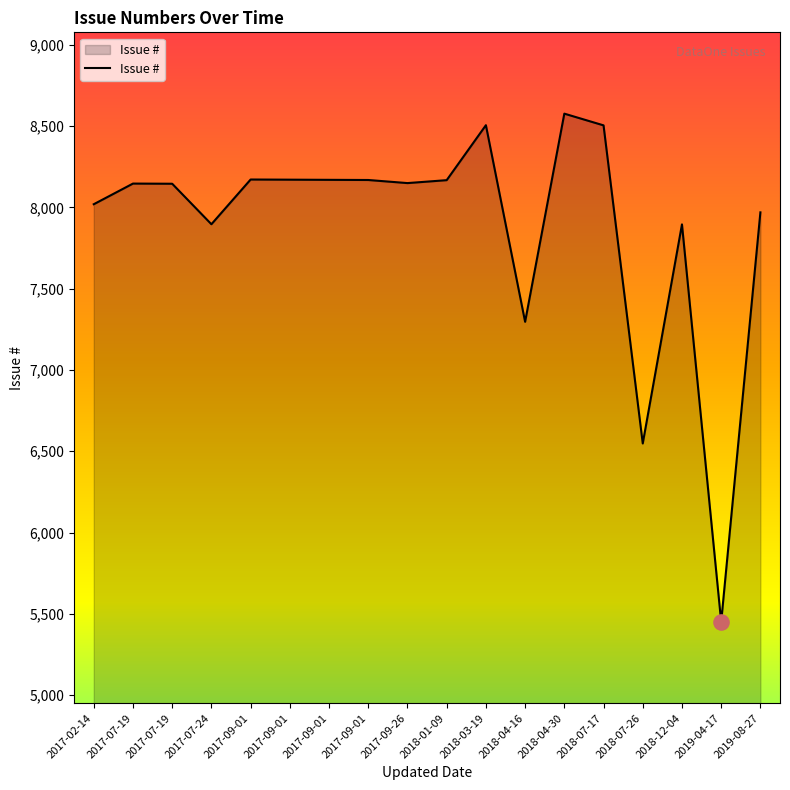

Approximately how many times larger is the value at 2019-04-17 compared to 2017-07-24?

0.7